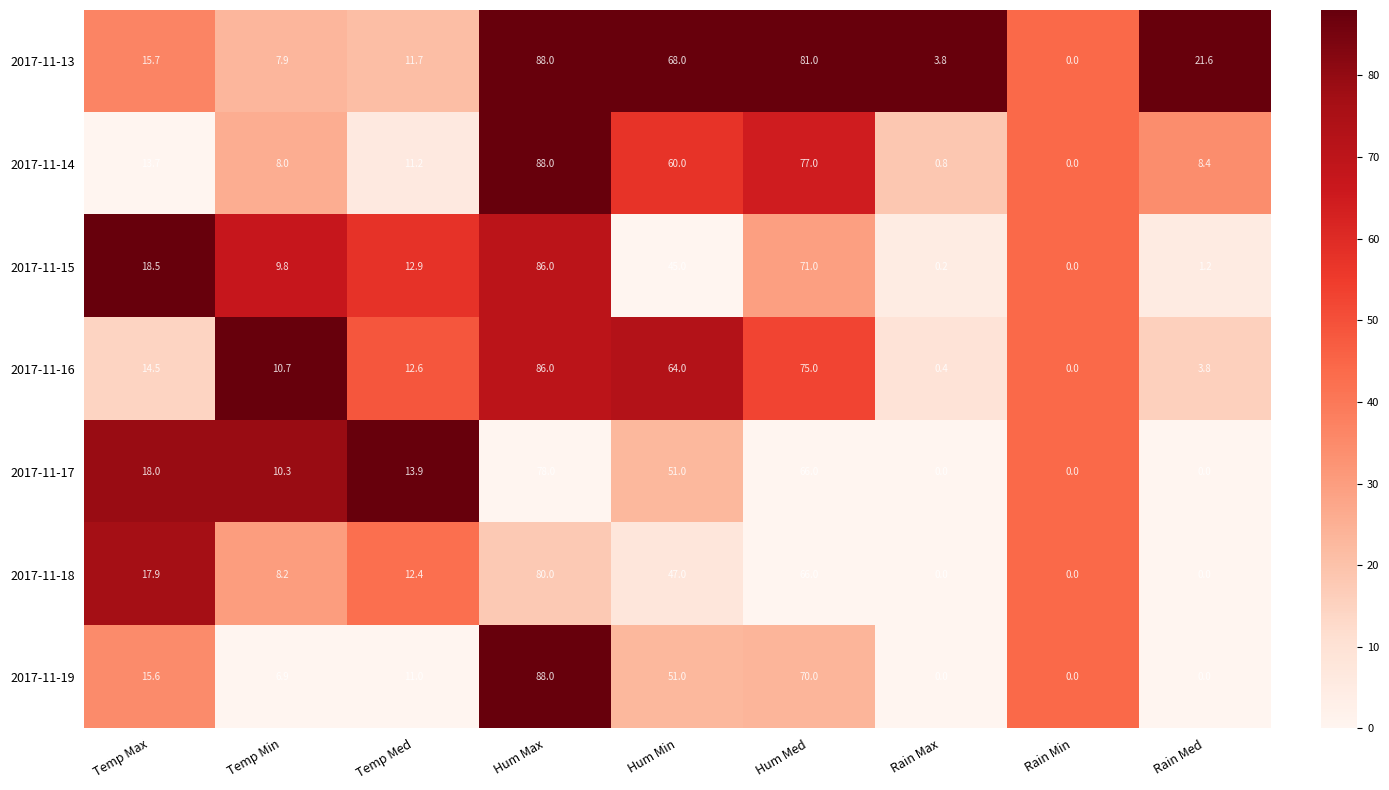

At which category is the sum across all series the highest?

Hum Max